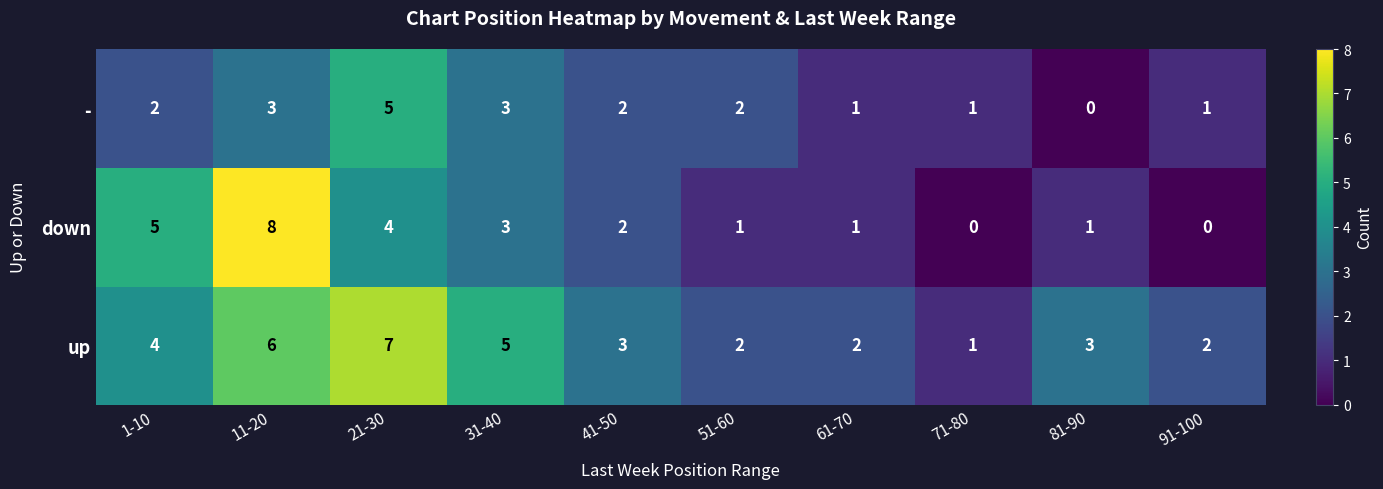

List the series in order of their overall mean, highest first.

up, down, -